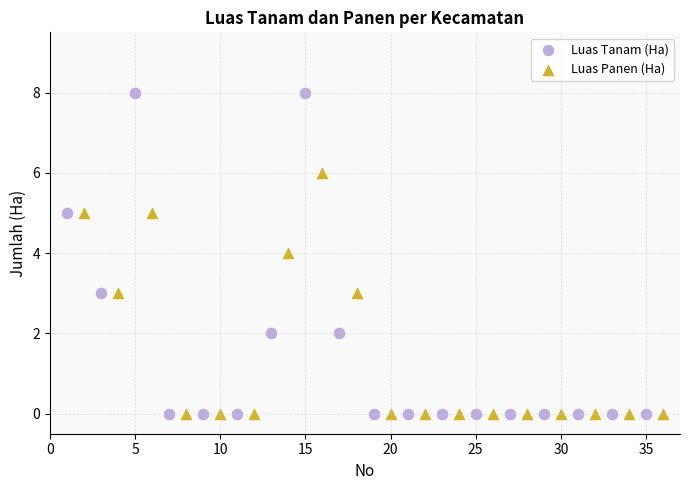

Which series contains the highest Y value?

Luas Tanam (Ha)